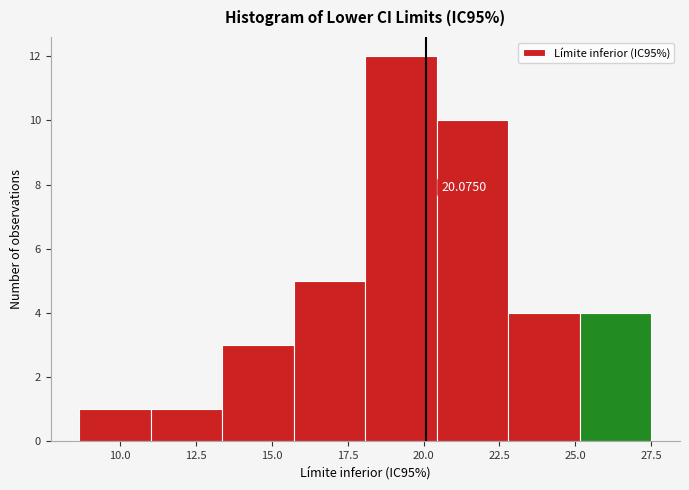

Over which range of the x-axis is the bar tallest?

18.0 to 20.5